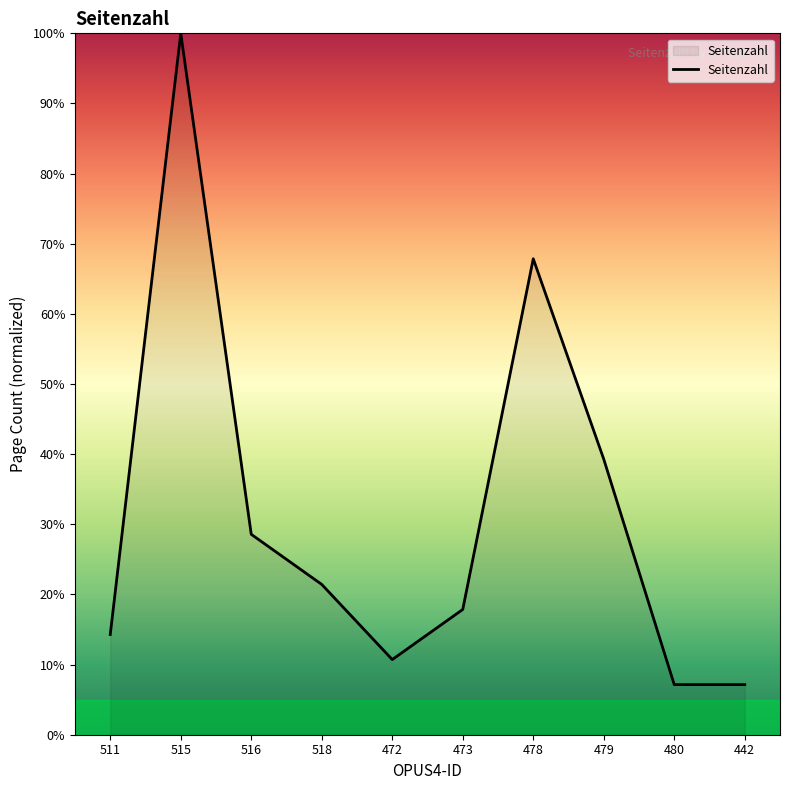

Which label corresponds to the largest value in the chart?

515